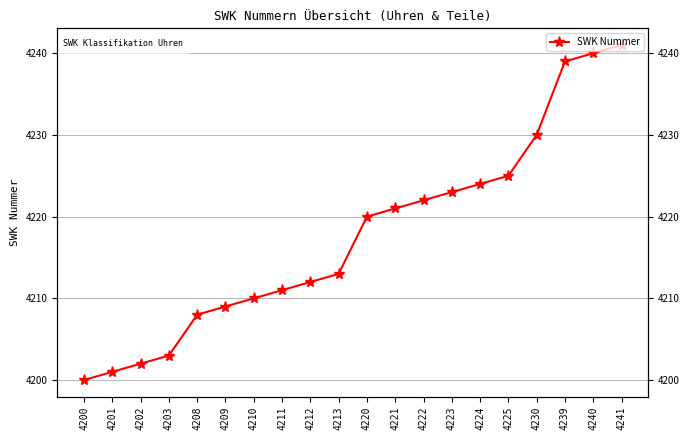

True or false: there are more than 2 points higher than both neighbors.

False